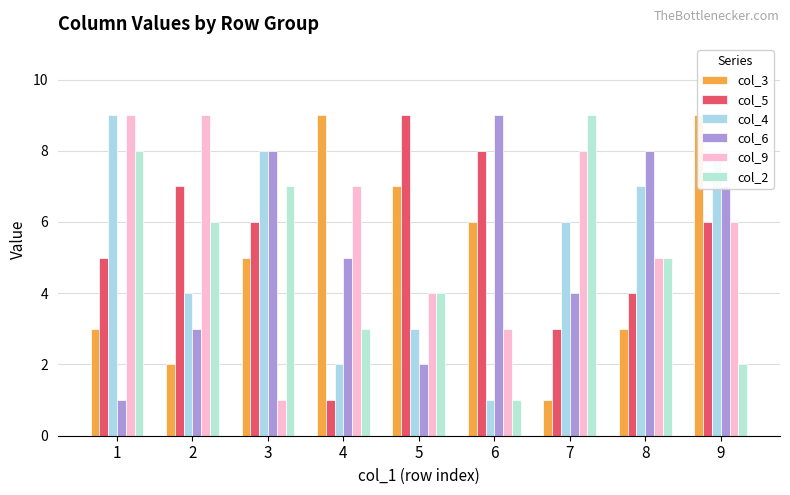

How many col_9 values are between 4 and 8?

5